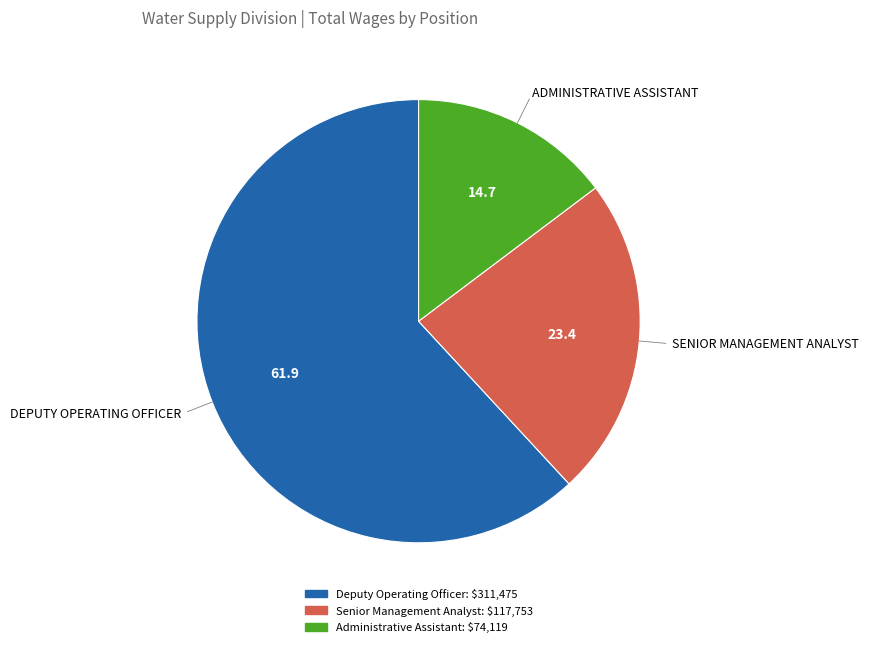

Is the sum of Administrative Assistant and Senior Management Analyst greater than half?

No